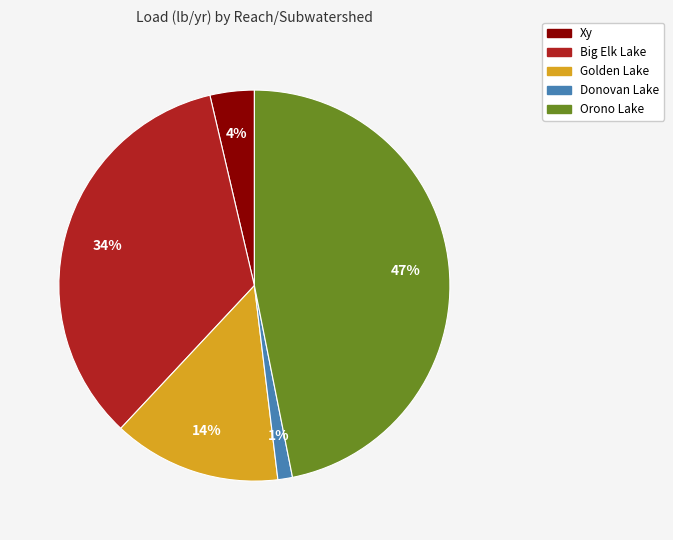

Which category has the smallest portion of the pie?

Donovan Lake